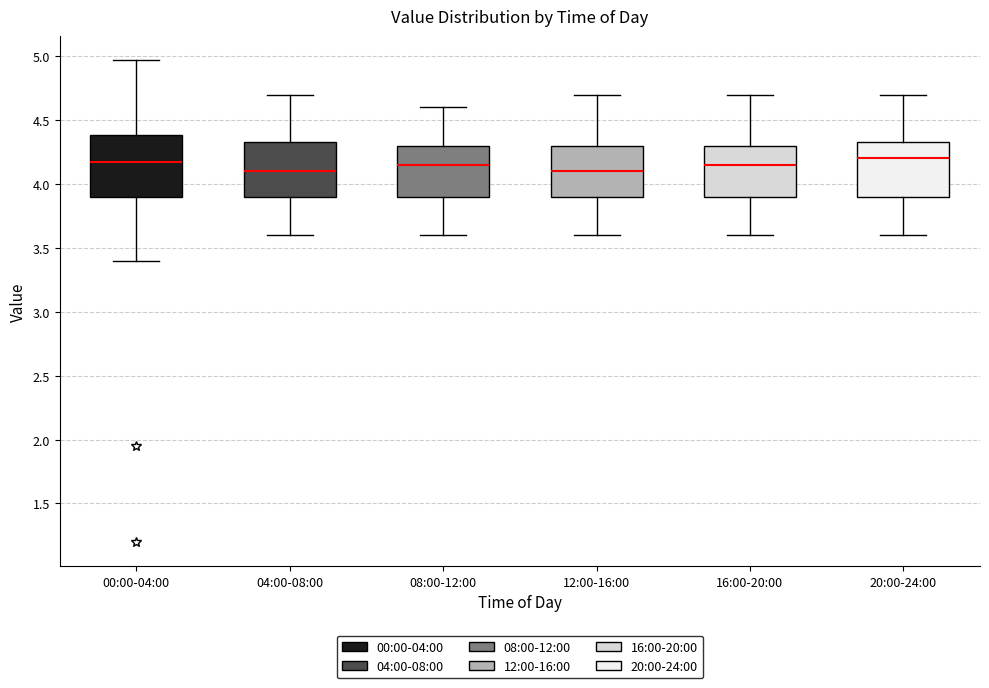

Reading left to right, transcribe this box plot: for each box, give where its median line is, the range the box spans, and where its two whiskers end, as read against the y-axis. The values are not printed on the chart, so give them approximately, as read against the axis.

00:00-04:00: median 4.15, box 3.90 to 4.40, whiskers 3.40 to 4.95
04:00-08:00: median 4.10, box 3.90 to 4.35, whiskers 3.60 to 4.70
08:00-12:00: median 4.15, box 3.90 to 4.30, whiskers 3.60 to 4.60
12:00-16:00: median 4.10, box 3.90 to 4.30, whiskers 3.60 to 4.70
16:00-20:00: median 4.15, box 3.90 to 4.30, whiskers 3.60 to 4.70
20:00-24:00: median 4.20, box 3.90 to 4.35, whiskers 3.60 to 4.70